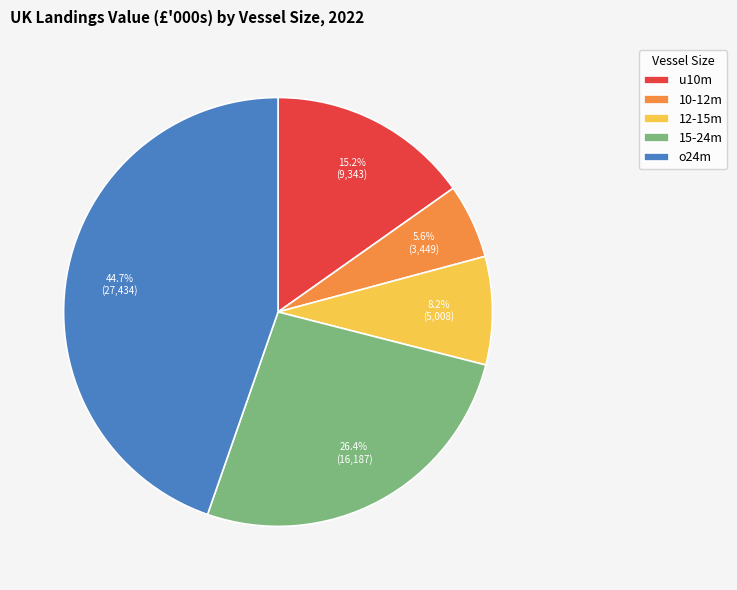

To the nearest percent, what is the difference between the largest and smallest slice percentages?

39%